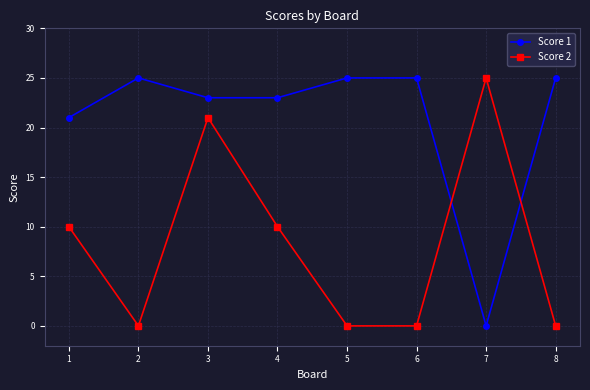

Count the number of data series in this chart.

2